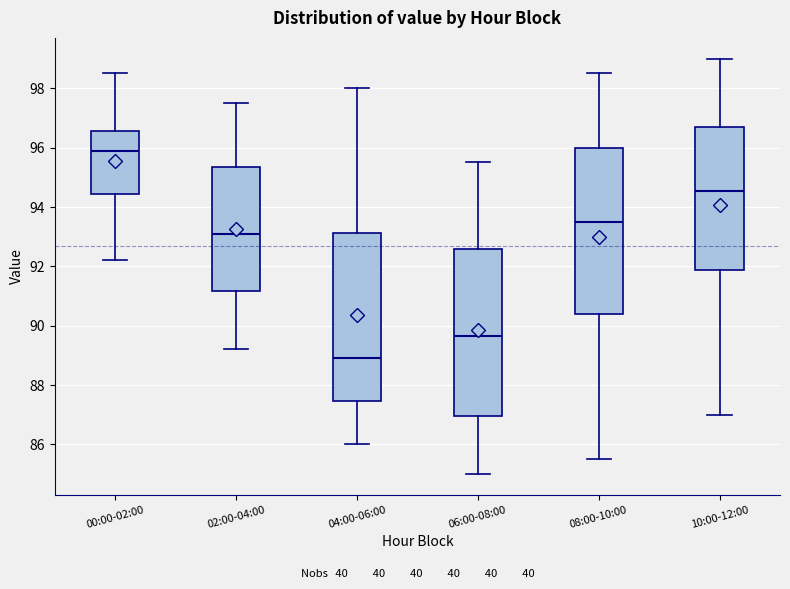

Reading left to right, read every box against the y-axis: the position of its median line, the range the box covers, and the ends of its whiskers. The values are not printed on the chart, so give them approximately, as read against the axis.

00:00-02:00: median 96.0, box 94.4 to 96.6, whiskers 92.2 to 98.6
02:00-04:00: median 93.2, box 91.2 to 95.4, whiskers 89.2 to 97.6
04:00-06:00: median 89.0, box 87.4 to 93.2, whiskers 86.0 to 98.0
06:00-08:00: median 89.6, box 87.0 to 92.6, whiskers 85.0 to 95.6
08:00-10:00: median 93.6, box 90.4 to 96.0, whiskers 85.6 to 98.6
10:00-12:00: median 94.6, box 91.8 to 96.8, whiskers 87.0 to 99.0